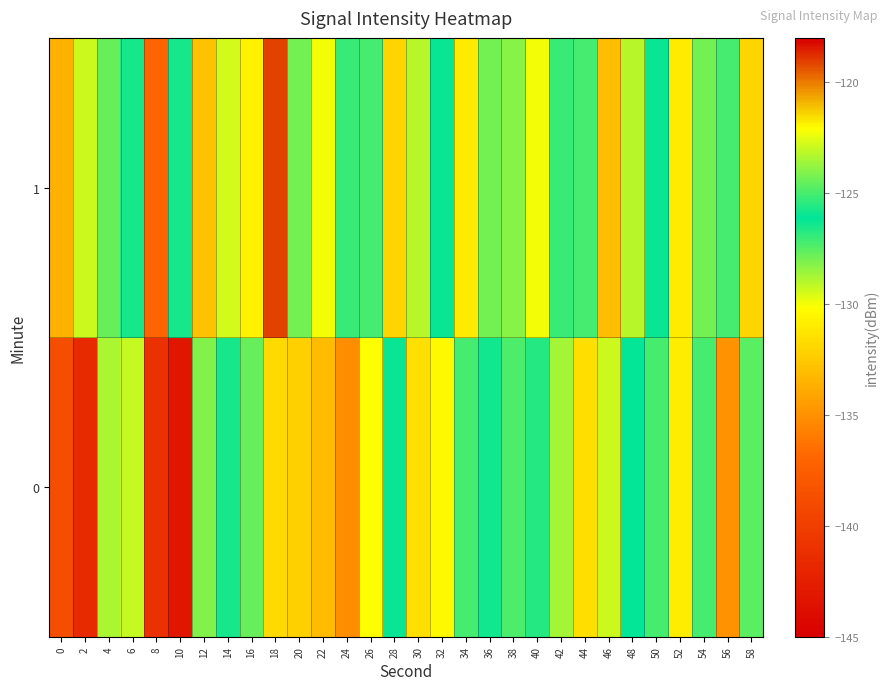

List the series in order of their peak value, lowest first.

0, 1